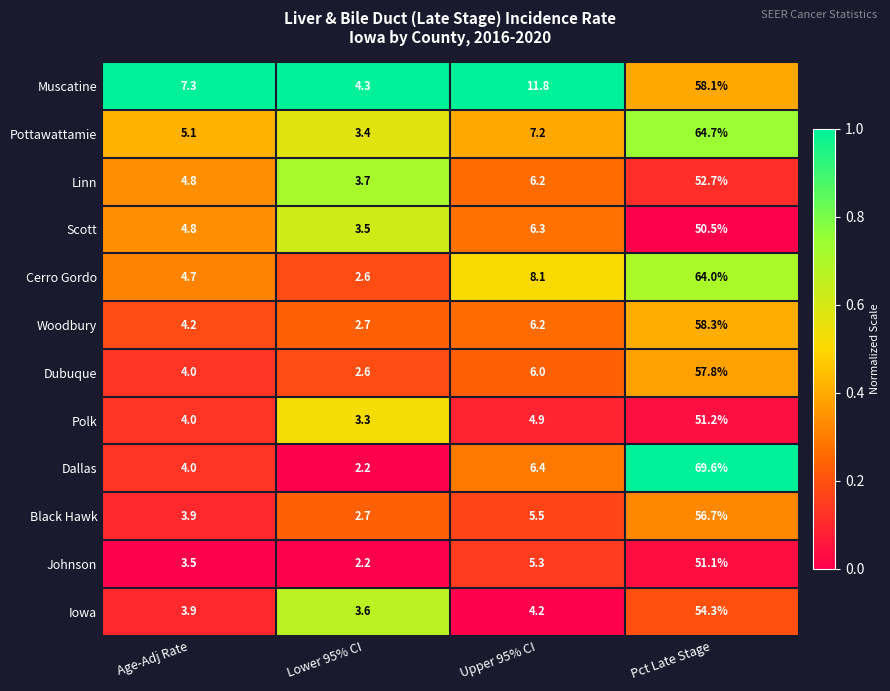

What is the spread (max minus min) of values at Upper 95% CI?

7.6